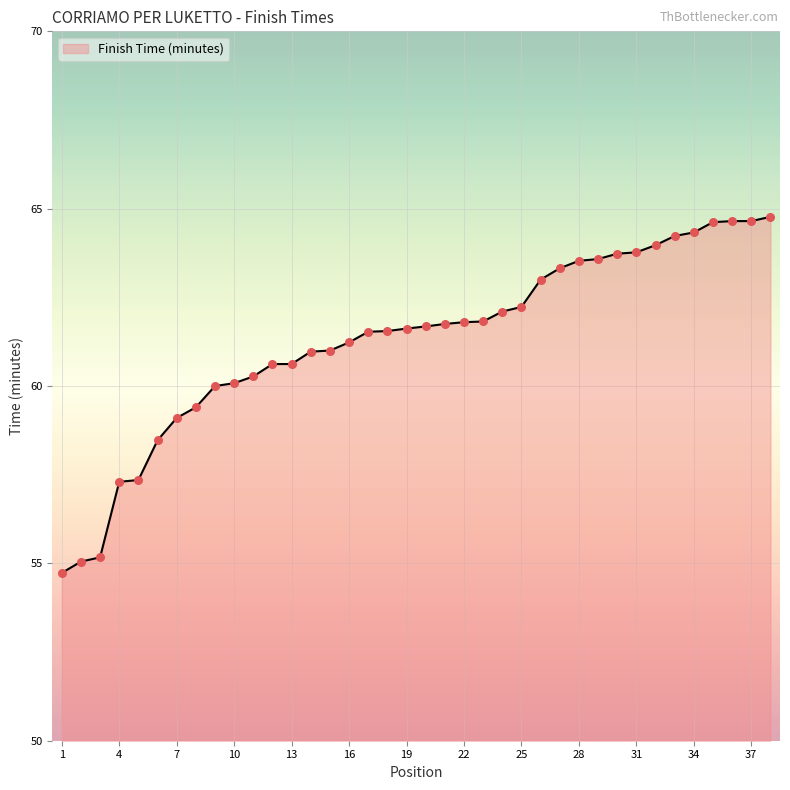

What is the difference between the maximum and minimum values?

10.0